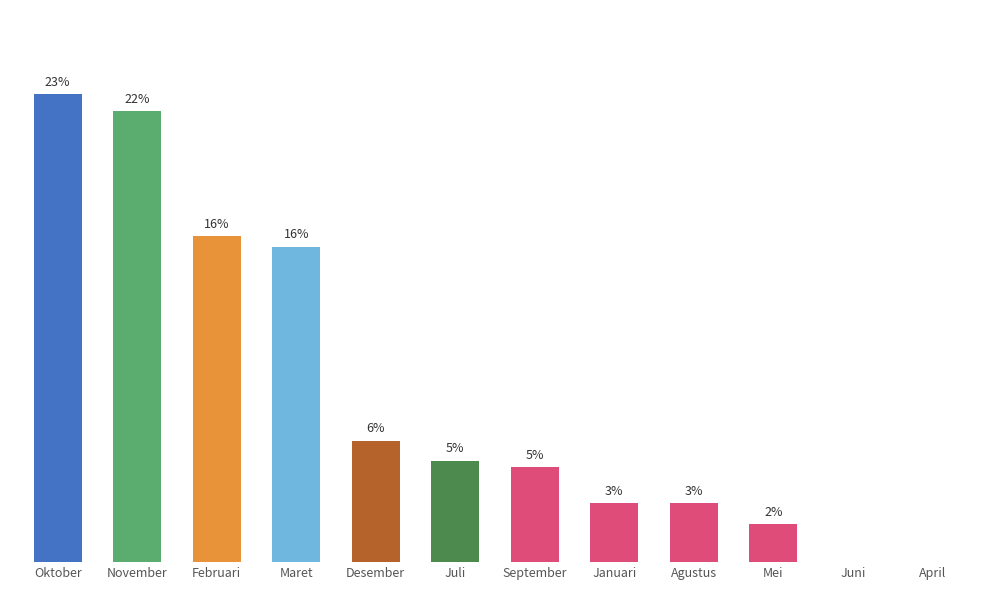

What is the change in value from Januari to April?

-62